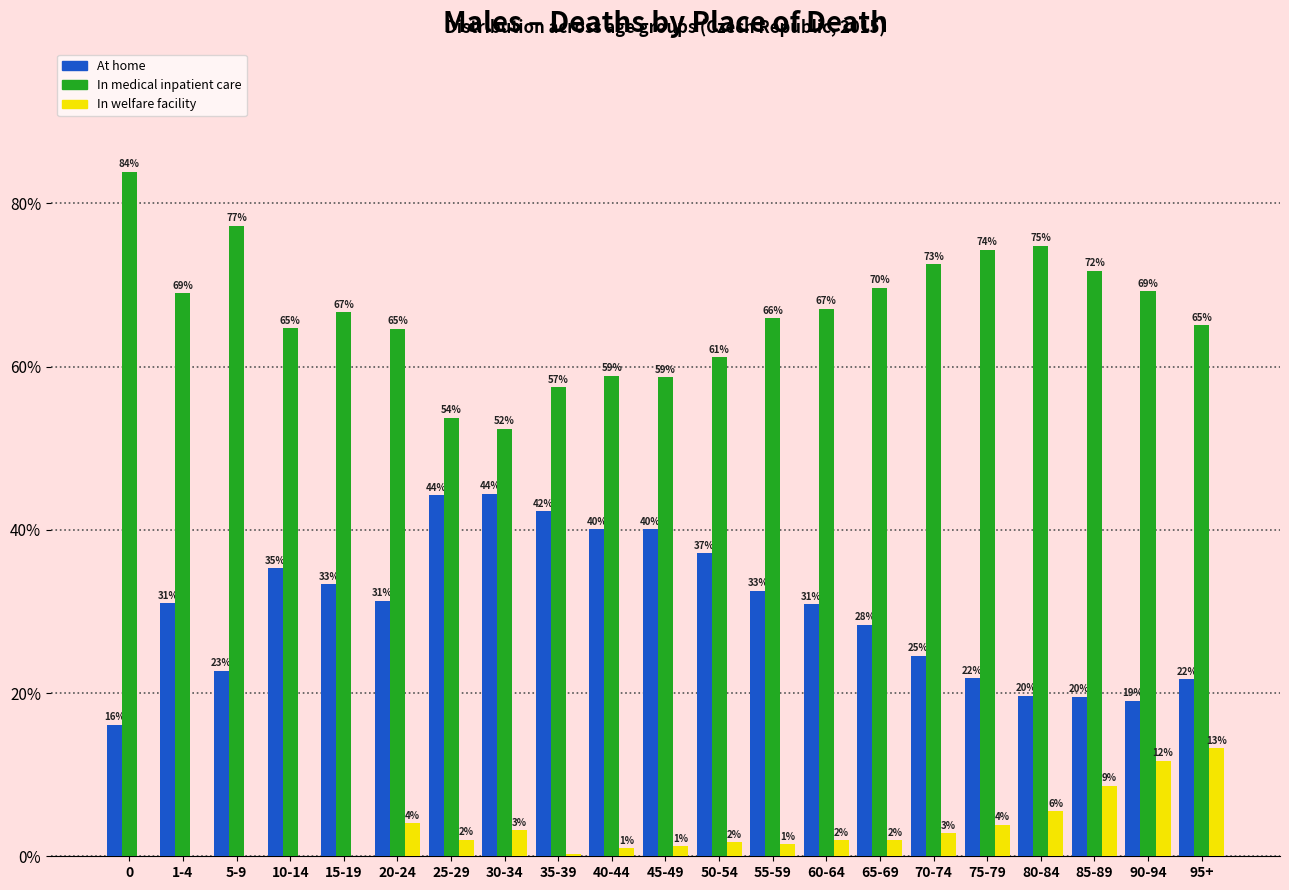

Is the value of At home at 40-44 greater than the value of In medical inpatient care at 90-94?

No